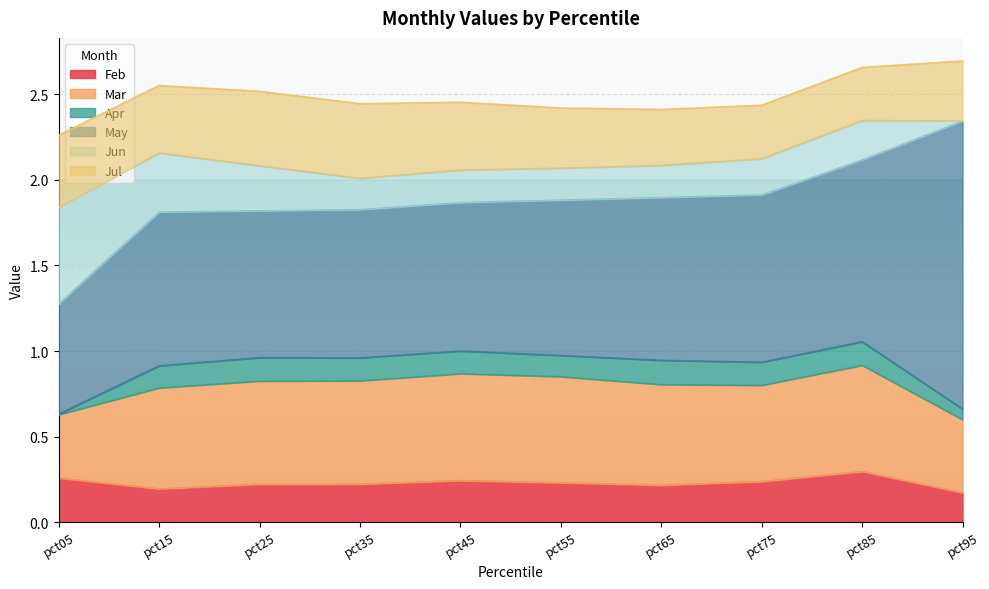

The Apr series shows 0.1 at pct85. True or false?

False